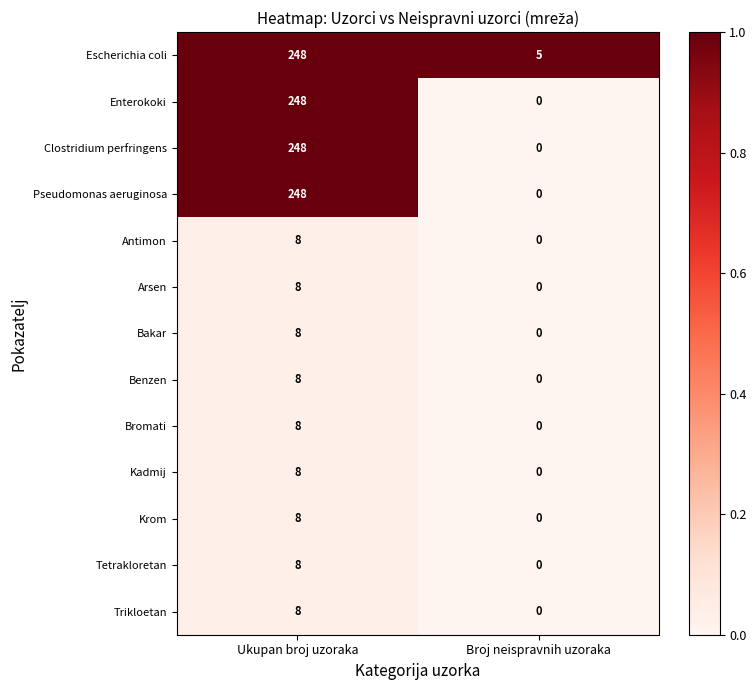

What is the greatest value displayed?

248